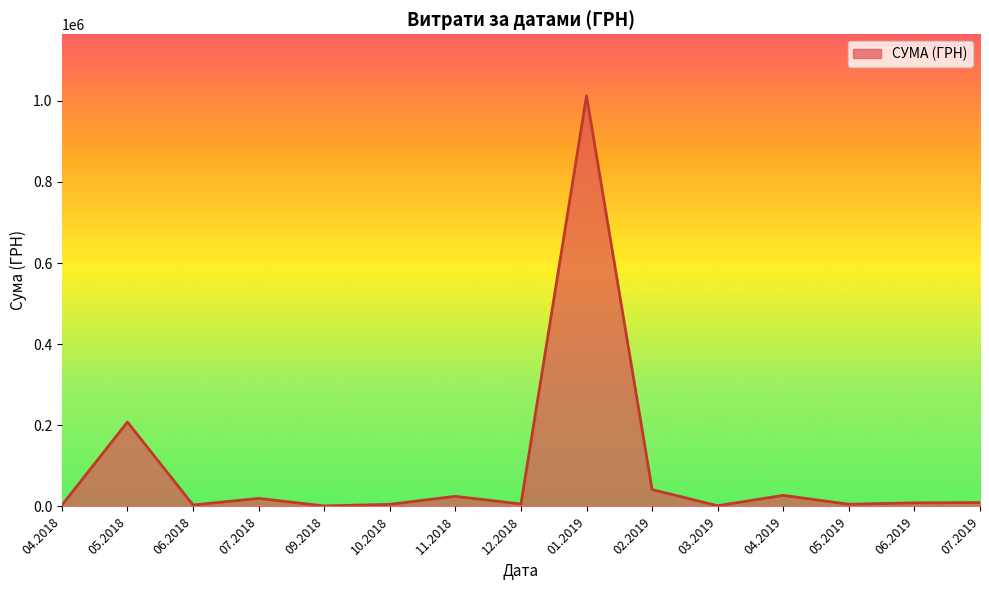

Where is the first local maximum?

05.2018